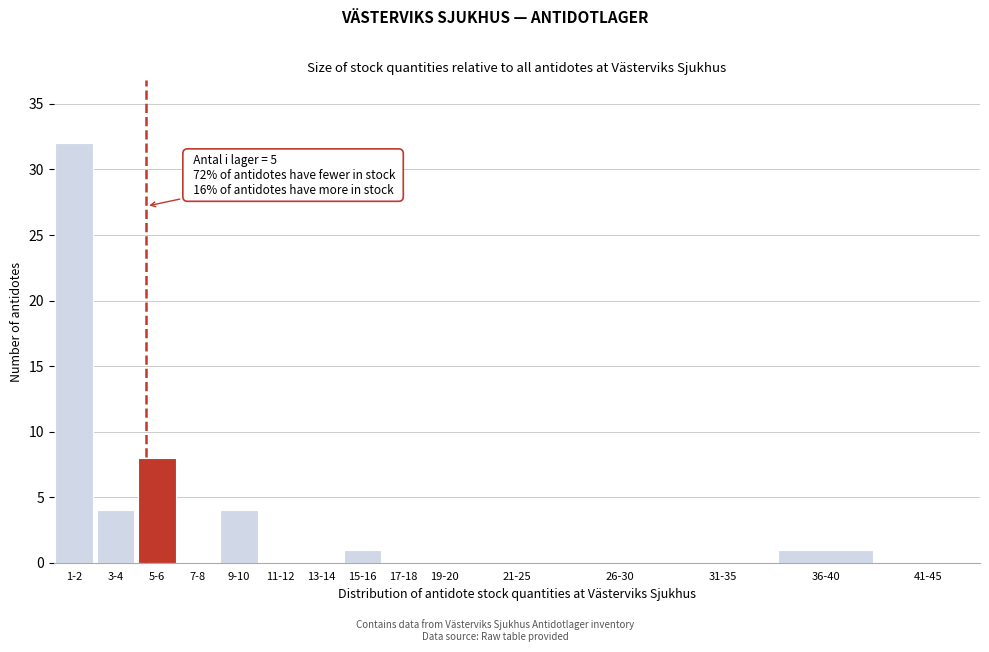

Reading left to right, extract all data points from this chart.

1-2=32	3-4=4	5-6=8	7-8=0	9-10=4	11-12=0	13-14=0	15-16=1	17-18=0	19-20=0	21-25=0	26-30=0	31-35=0	36-40=1	41-45=0